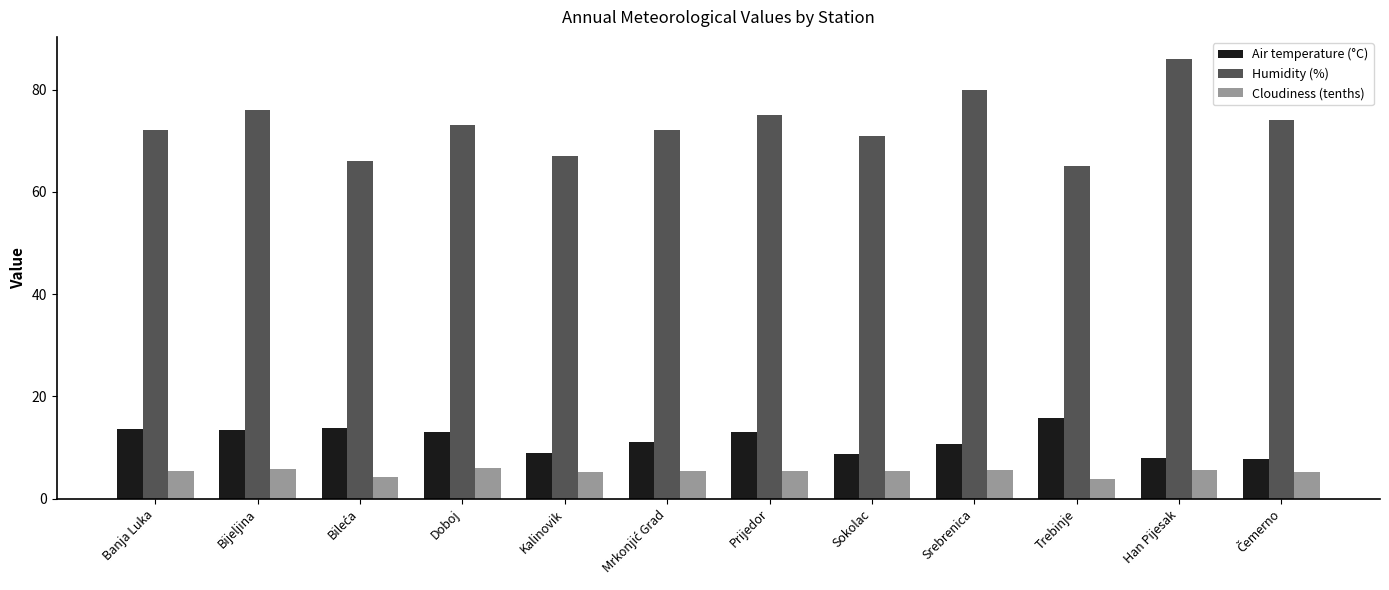

Which series changed the most between Banja Luka and Han Pijesak?

Humidity (%)